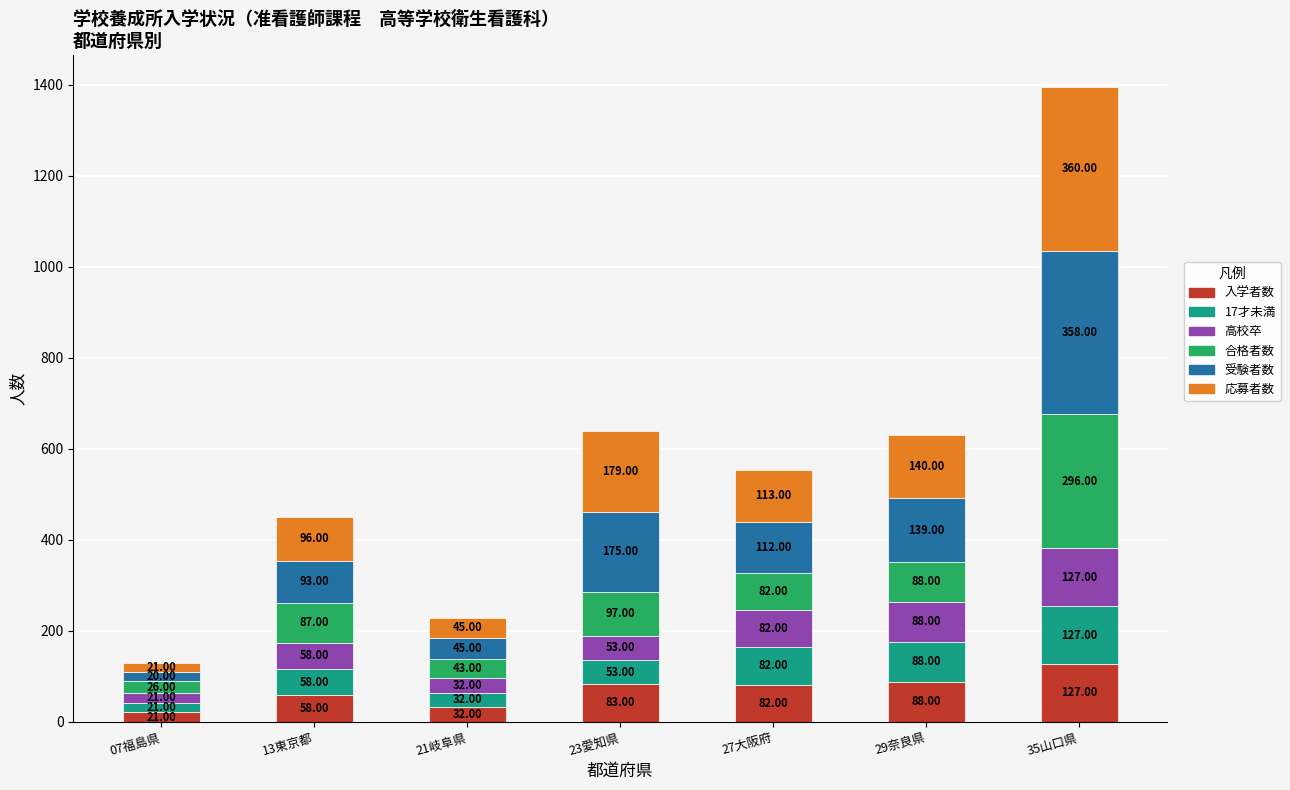

Are the bars horizontal?

No